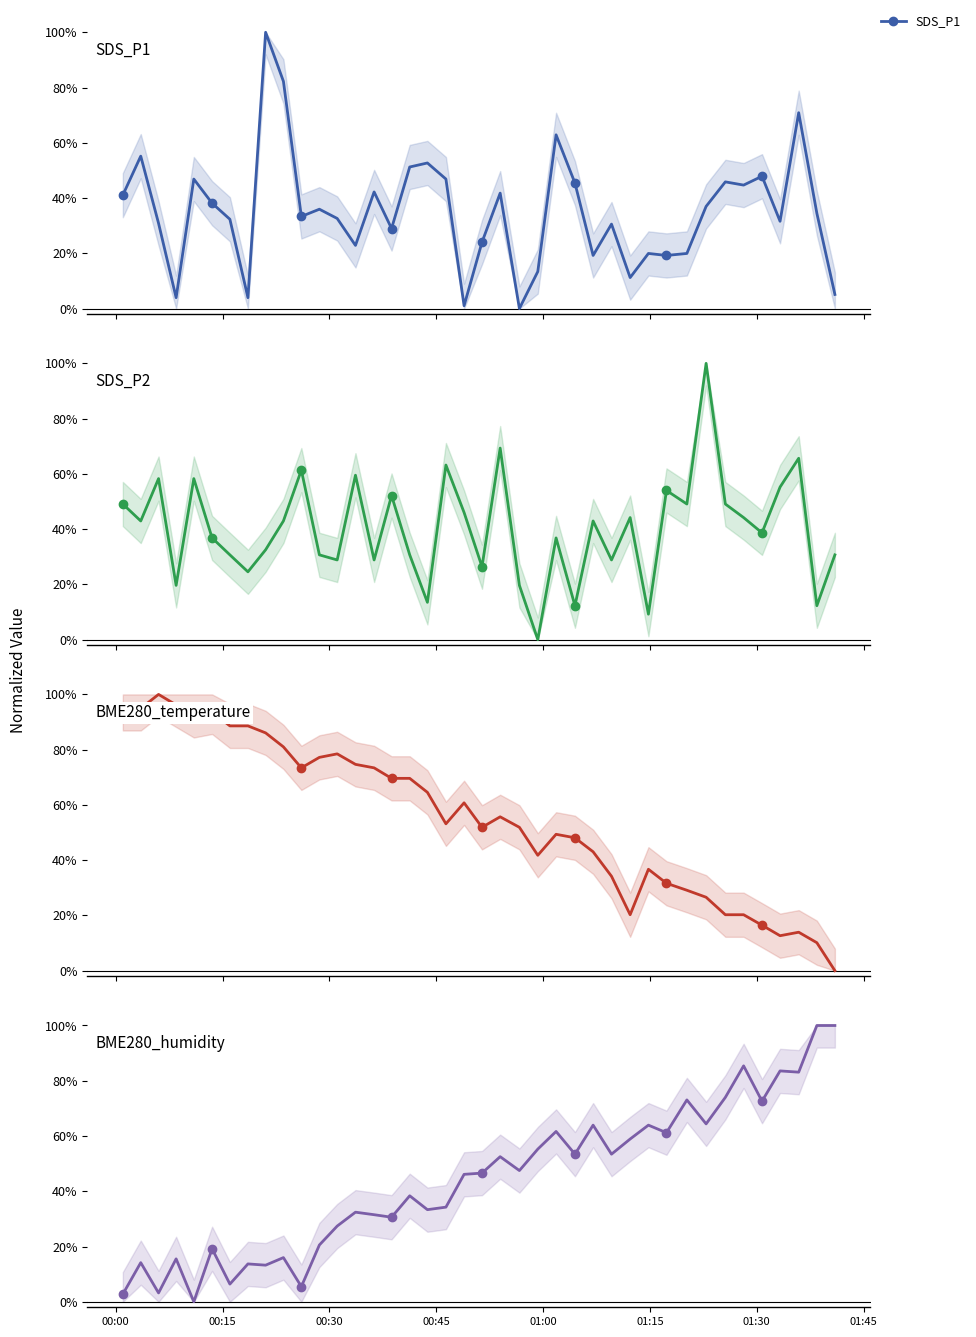

How many data points in SDS_P2 are less than 42?

20